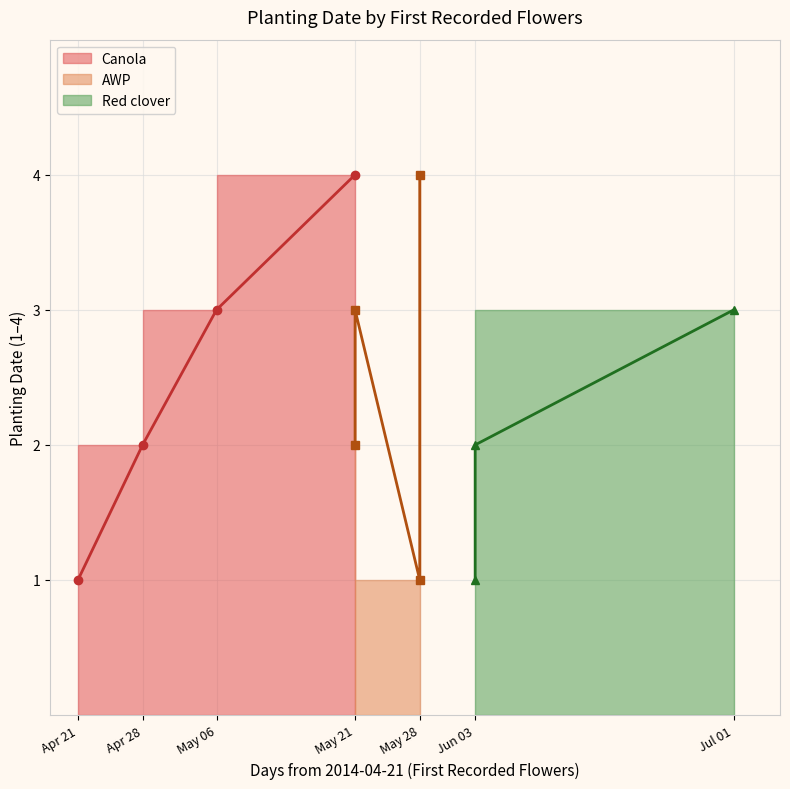

True or false: Canola and AWP intersect in this chart.

False